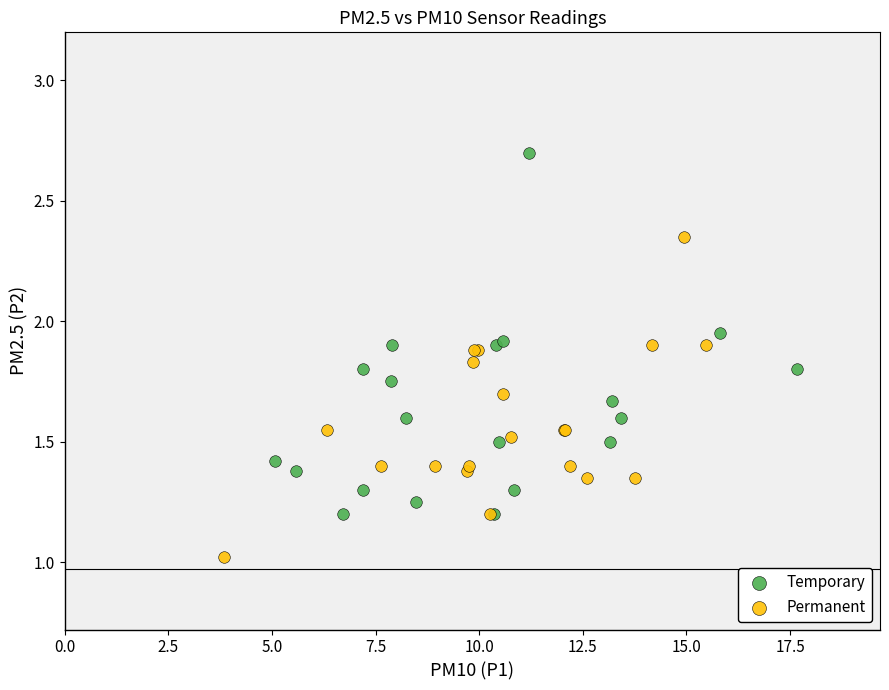

Which series reaches the maximum Y coordinate?

Temporary